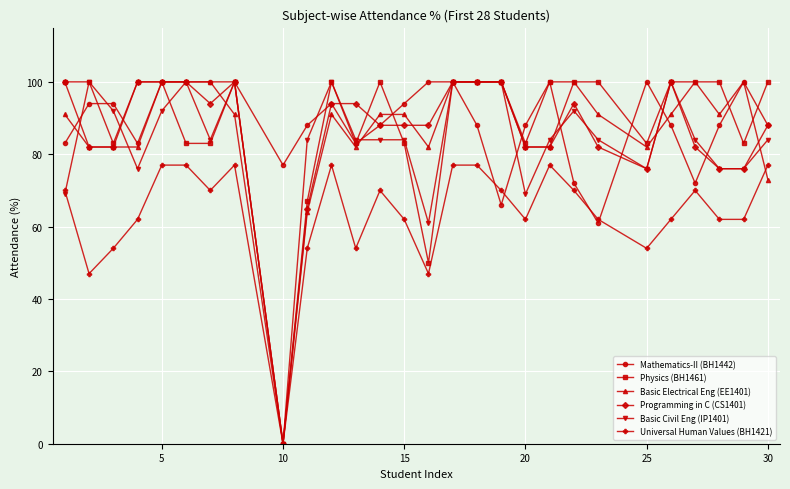

Does the chart have visible grid lines?

Yes